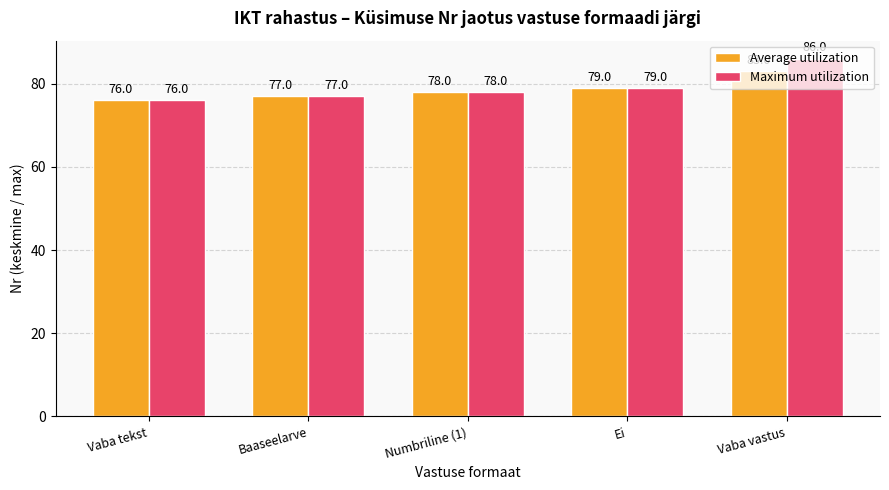

How many groups of bars are there?

5